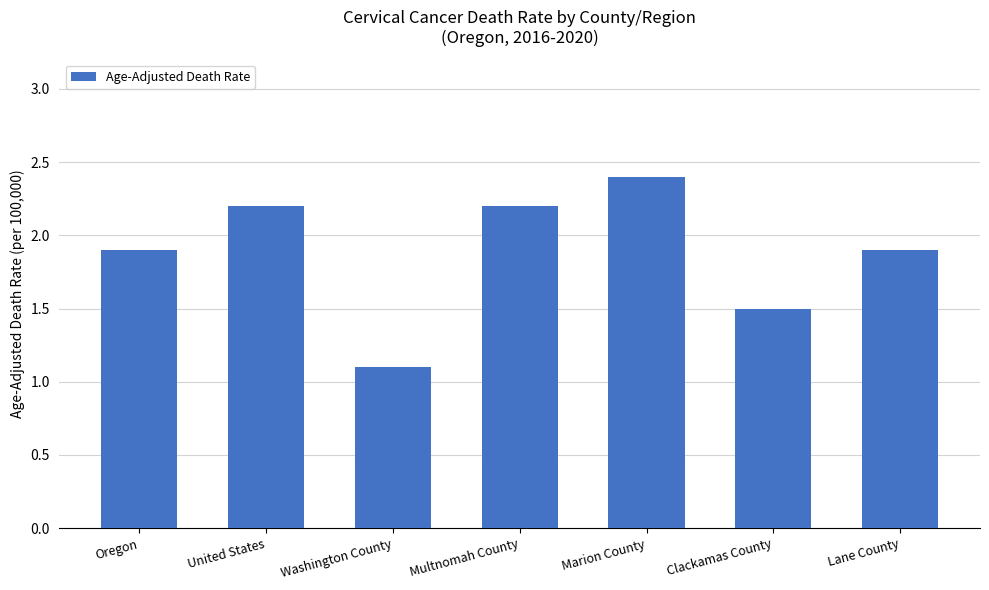

Reading right to left, transcribe all the data shown in this chart.

1.9	1.5	2.4	2.2	1.1	2.2	1.9